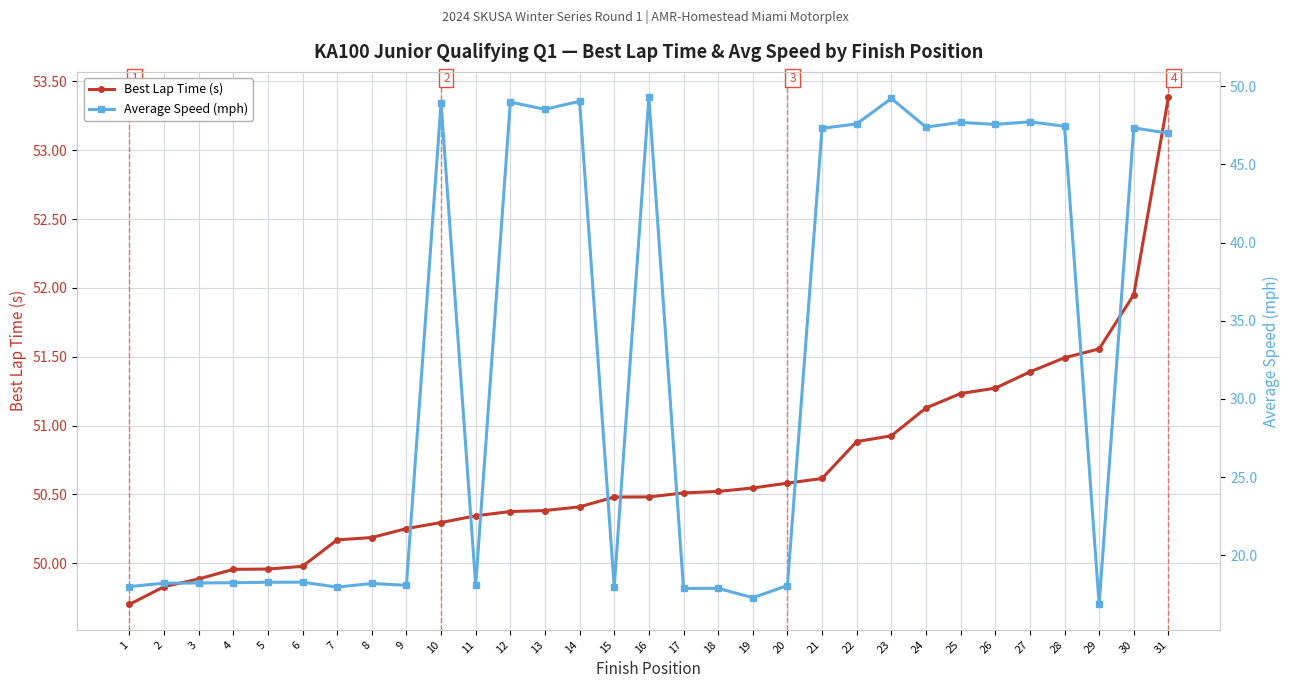

Where is Average Speed (mph) nearest to the value 33?

31